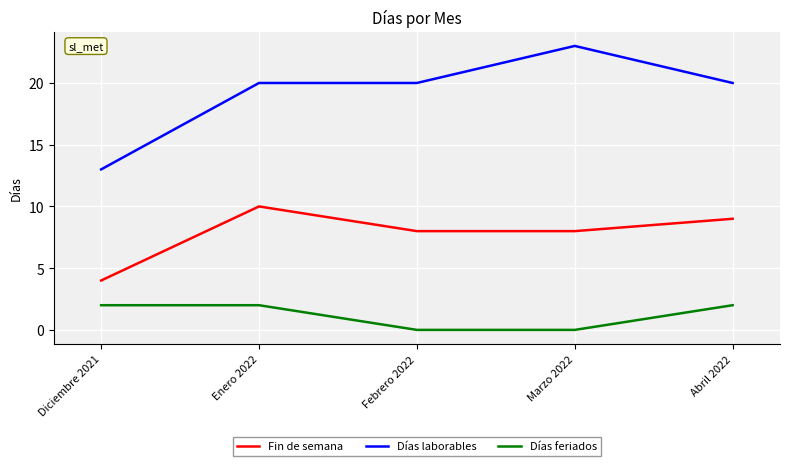

At which category is the sum across all series the highest?

Enero 2022